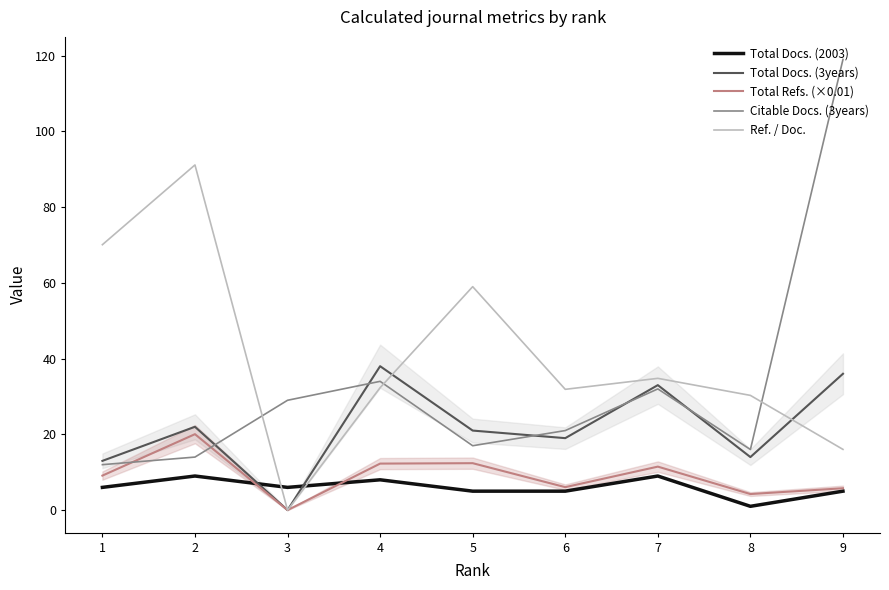

What is the difference between the Total Docs. (2003) values at 2 and 8?

8.0